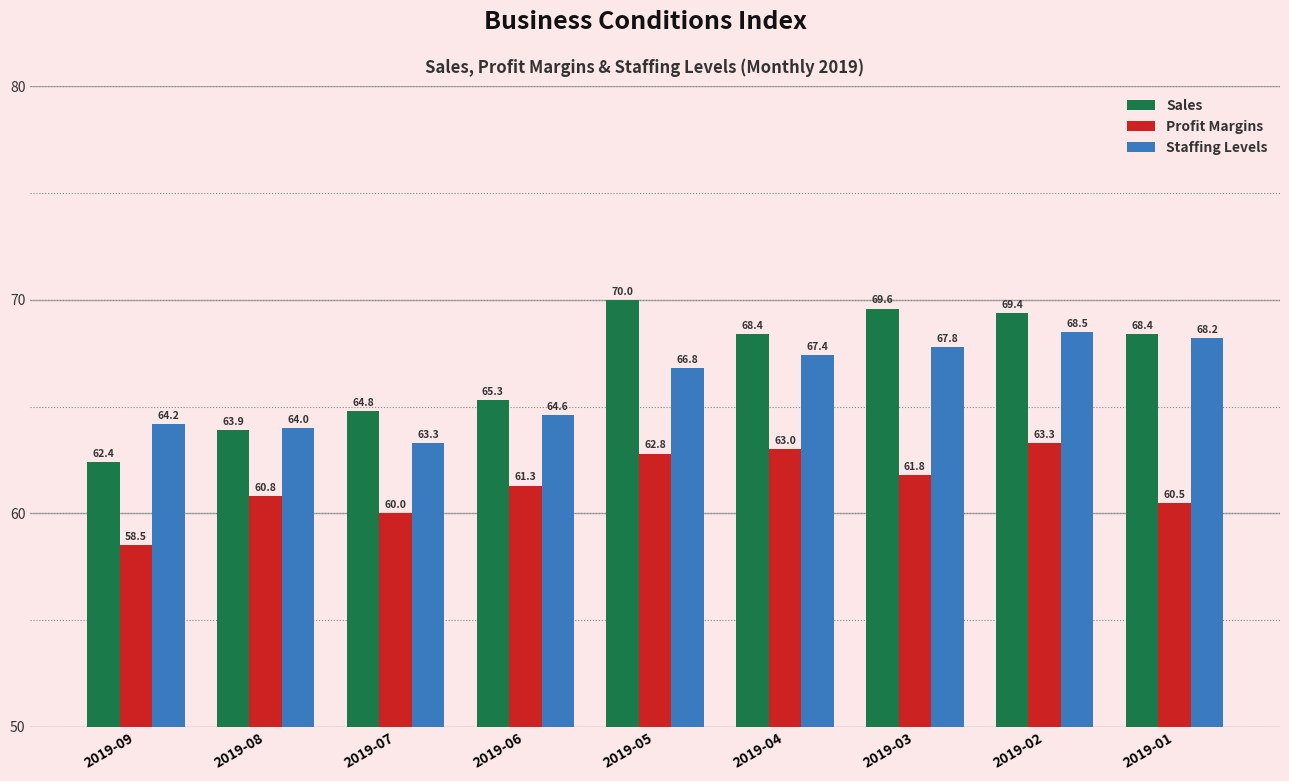

What is the difference between the maximum and second lowest values in the Staffing Levels series?

4.5